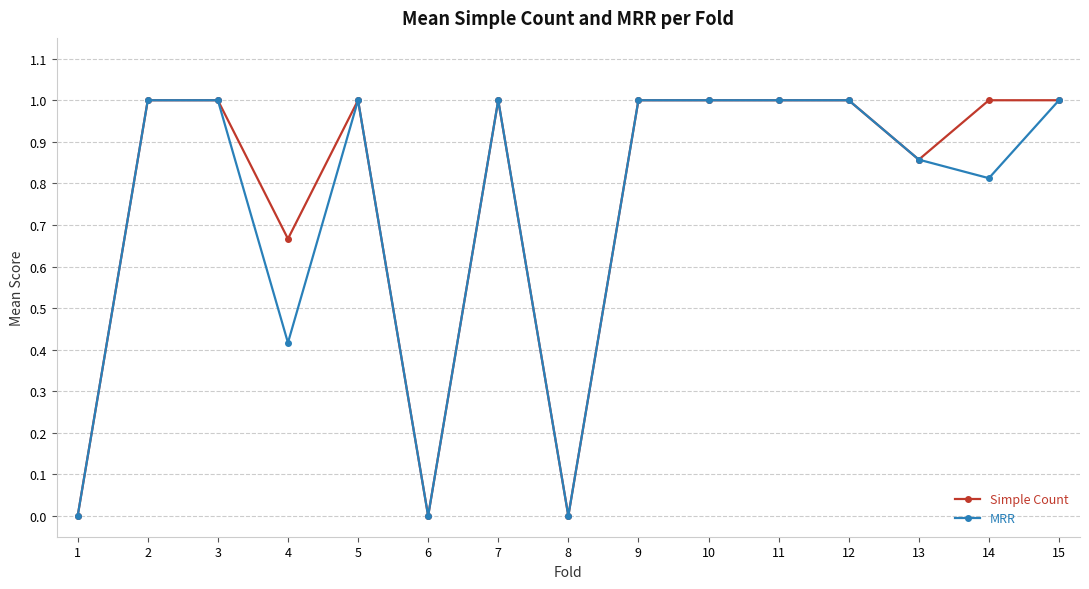

At 4, list the series in order from largest to smallest.

Simple Count, MRR